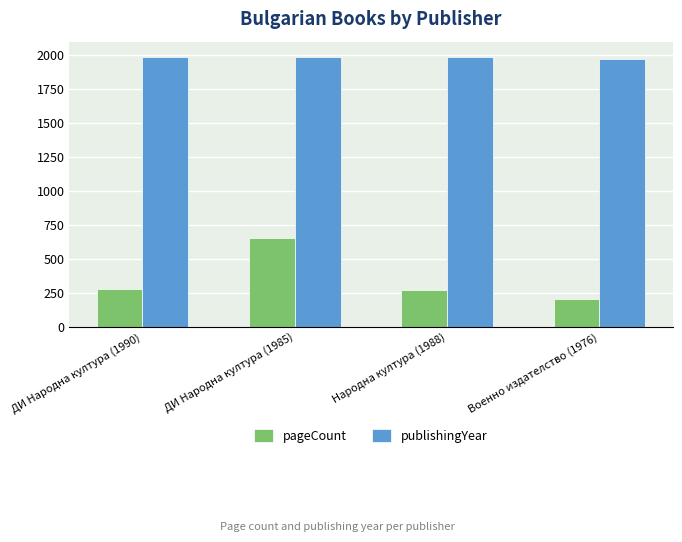

How many values in the pageCount series are below 280?

2